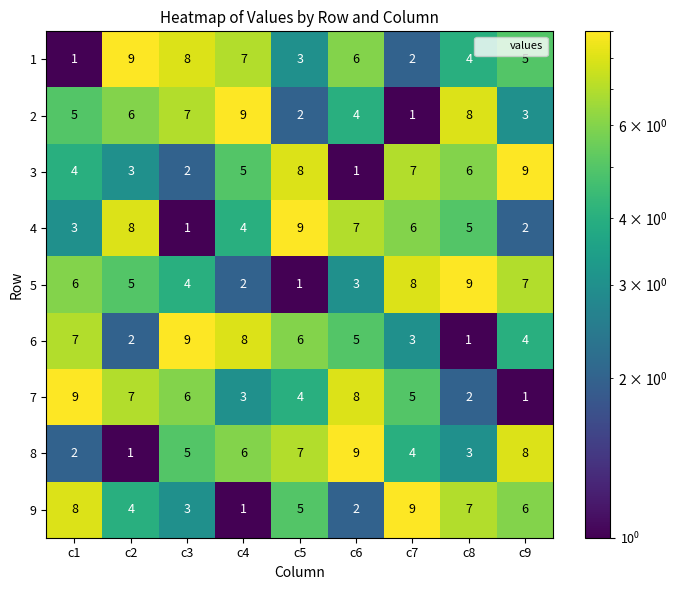

Between c2 and c6, which series saw the biggest shift?

8